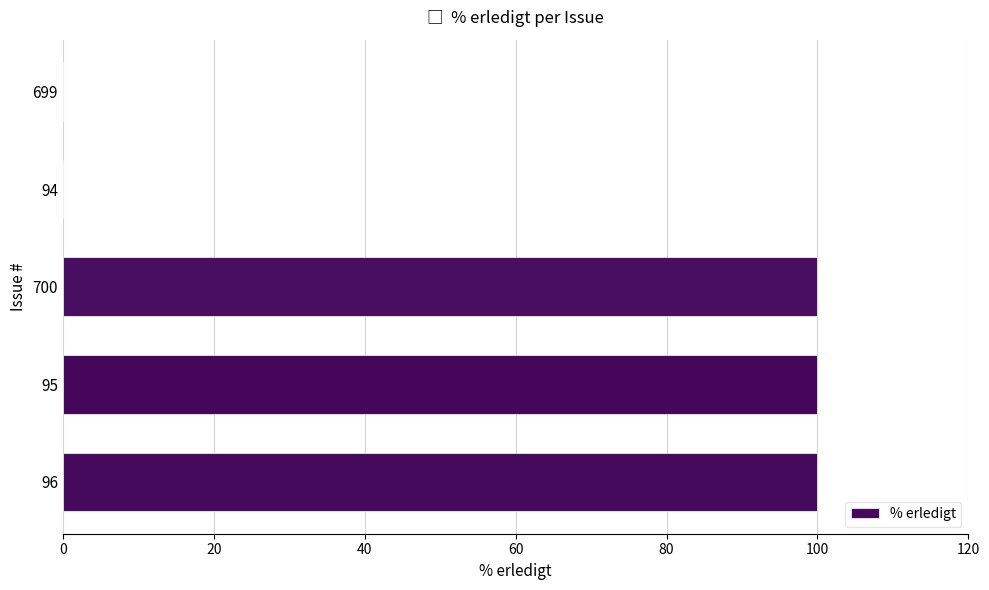

The chart shows a value of 0 at 699. True or false?

True